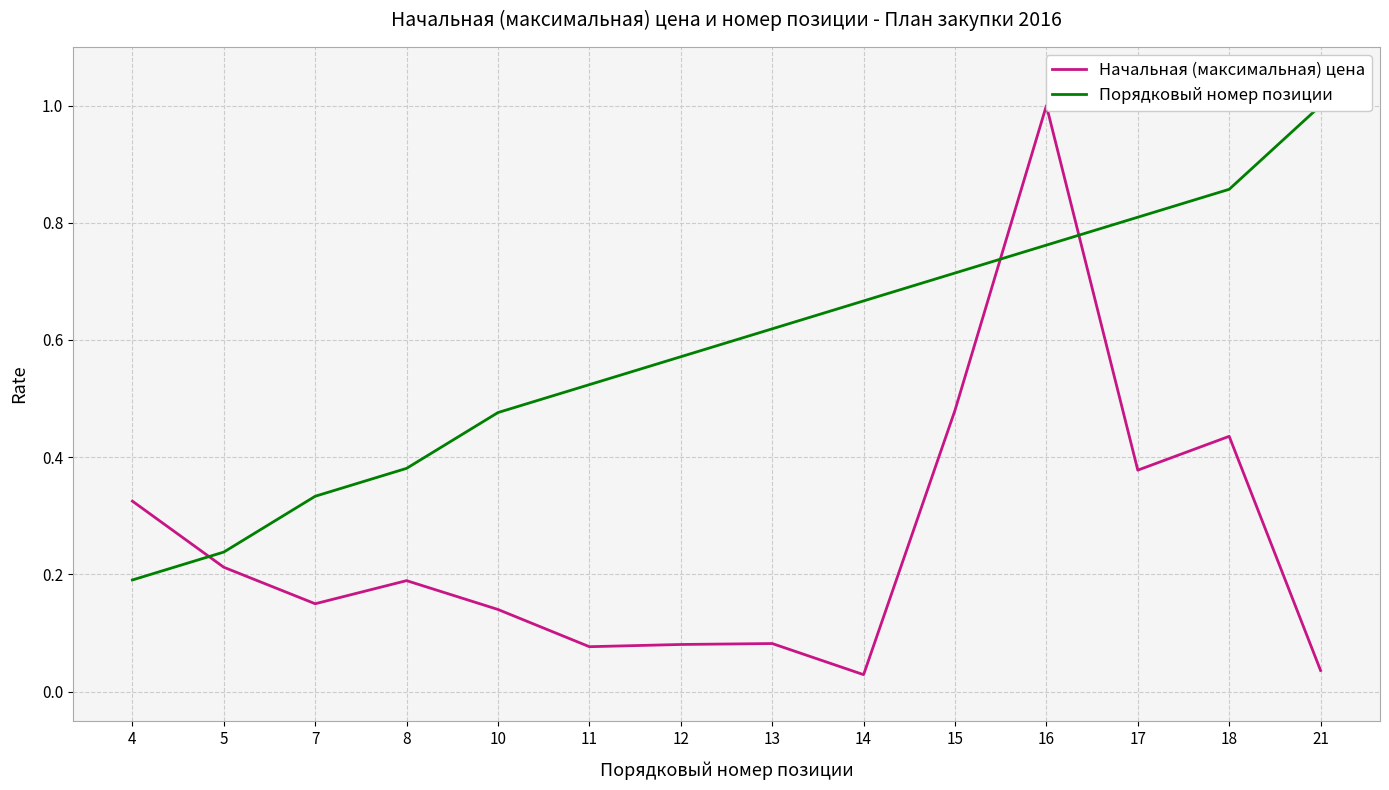

At how many categories does at least one series exceed 0?

14